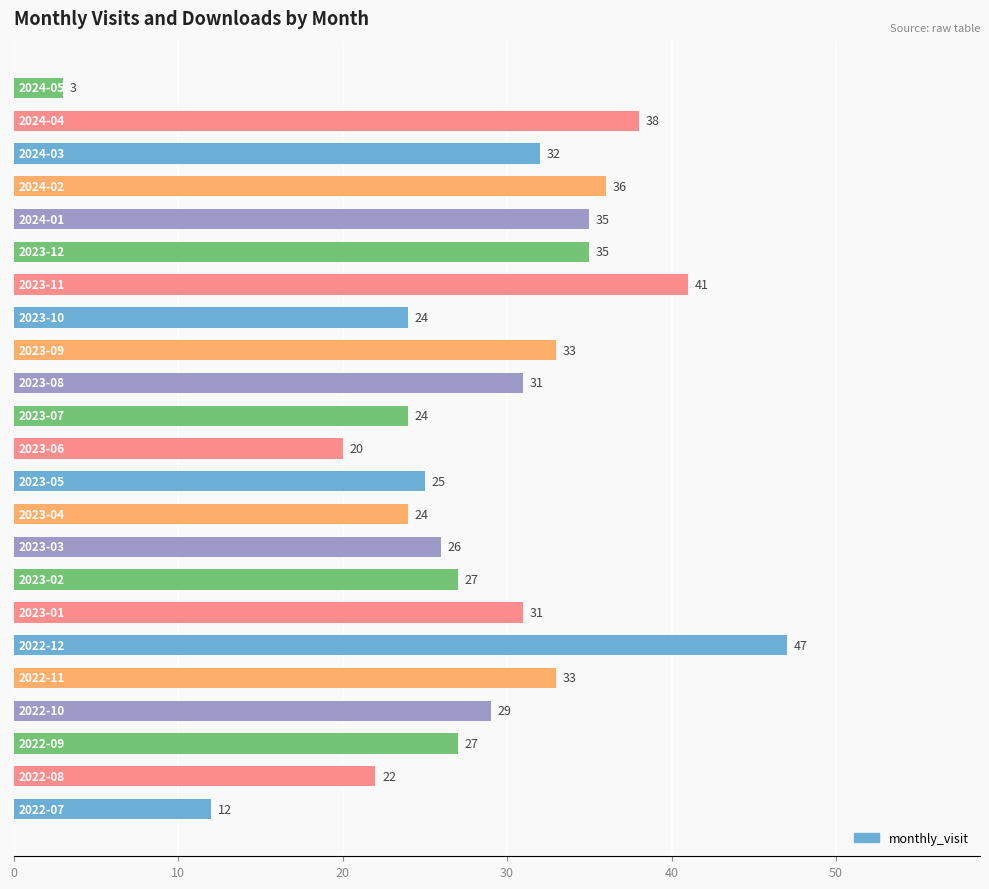

What is the smallest value displayed?

3